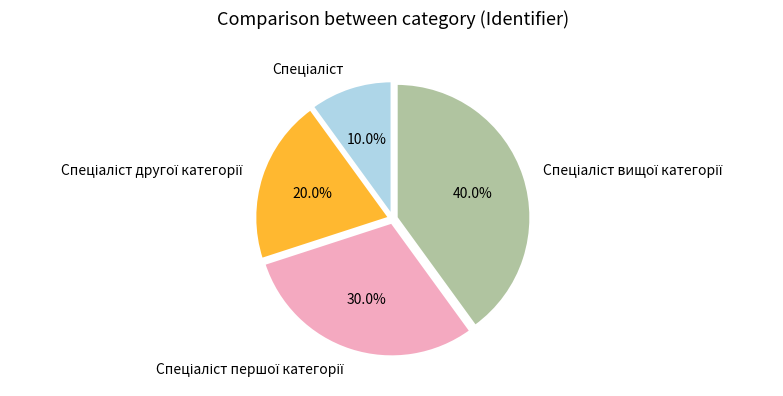

Does any single category account for the majority?

No